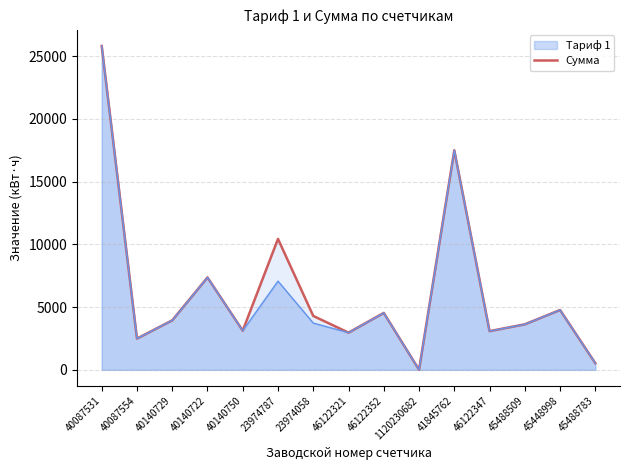

What is the value of the 4th point from the left?

7365.4